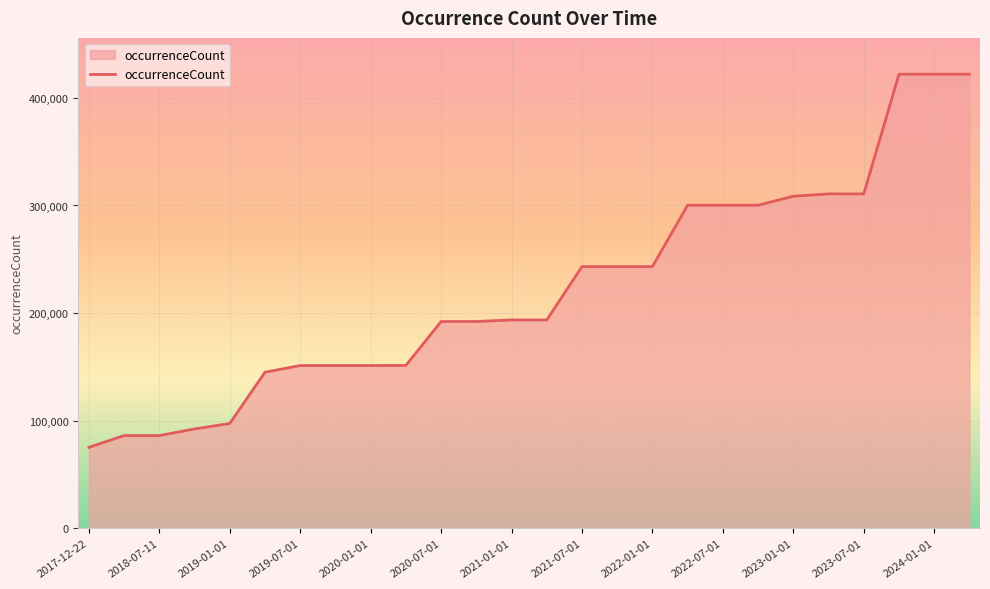

What is the difference between the maximum and minimum values?

346849